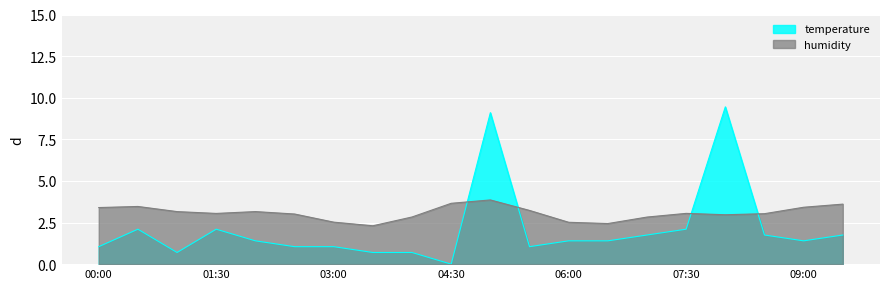

Reading left to right, list all the values displayed in this chart.

1.0	2.1	0.7	2.1	1.4	1.0	1.0	0.7	0.7	0.0	9.1	1.0	1.4	1.4	1.8	2.1	9.4	1.8	1.4	1.8